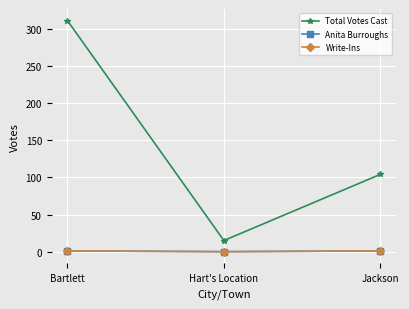

Does the chart have visible grid lines?

Yes